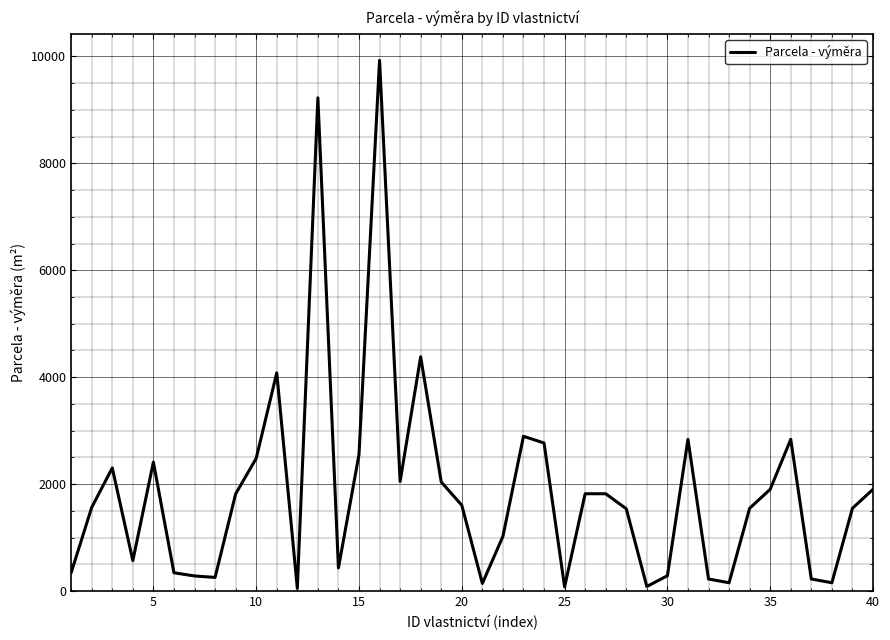

True or false: there are more than 0 points higher than both neighbors.

True